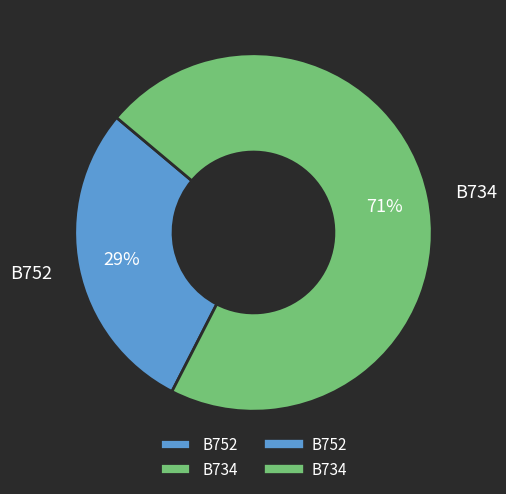

Do B752 and B734 together represent more than half of the pie?

Yes